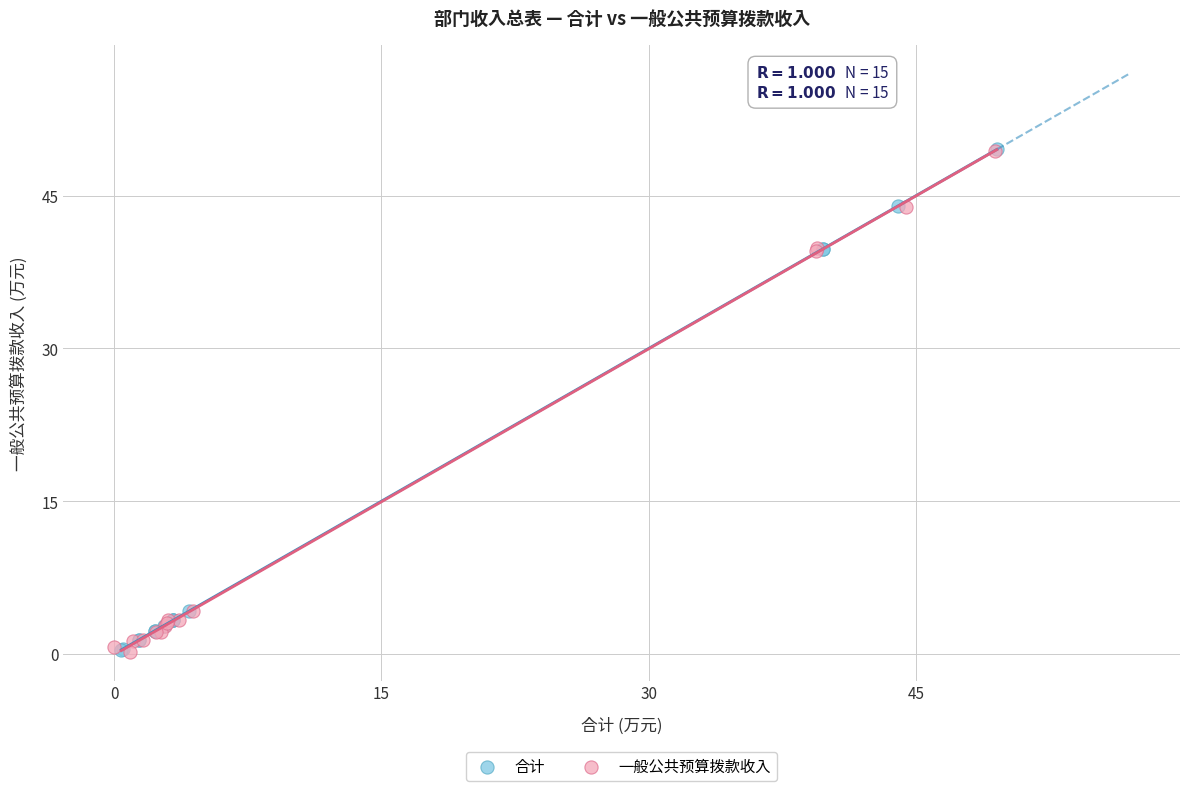

What are all the series names shown in the legend?

合计, 一般公共预算拨款收入